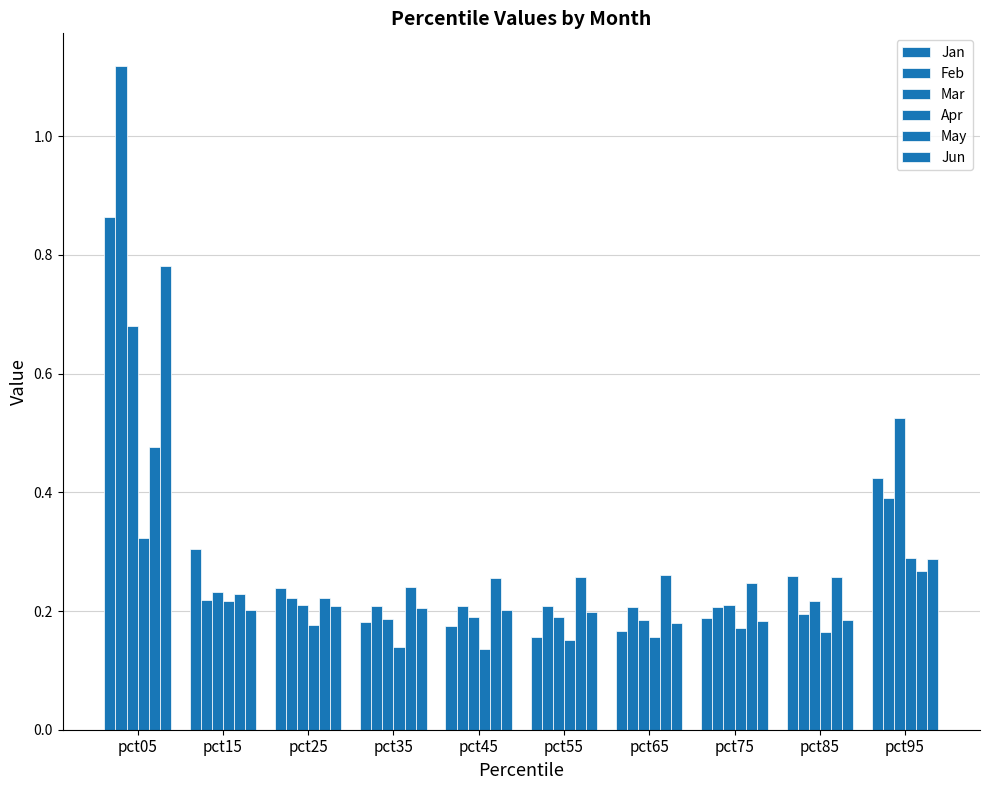

Reading left to right, transcribe all the data shown in this chart.

Jan: 0.9	0.3	0.2	0.2	0.2	0.2	0.2	0.2	0.3	0.4
Feb: 1.1	0.2	0.2	0.2	0.2	0.2	0.2	0.2	0.2	0.4
Mar: 0.7	0.2	0.2	0.2	0.2	0.2	0.2	0.2	0.2	0.5
Apr: 0.3	0.2	0.2	0.1	0.1	0.2	0.2	0.2	0.2	0.3
May: 0.5	0.2	0.2	0.2	0.3	0.3	0.3	0.2	0.3	0.3
Jun: 0.8	0.2	0.2	0.2	0.2	0.2	0.2	0.2	0.2	0.3